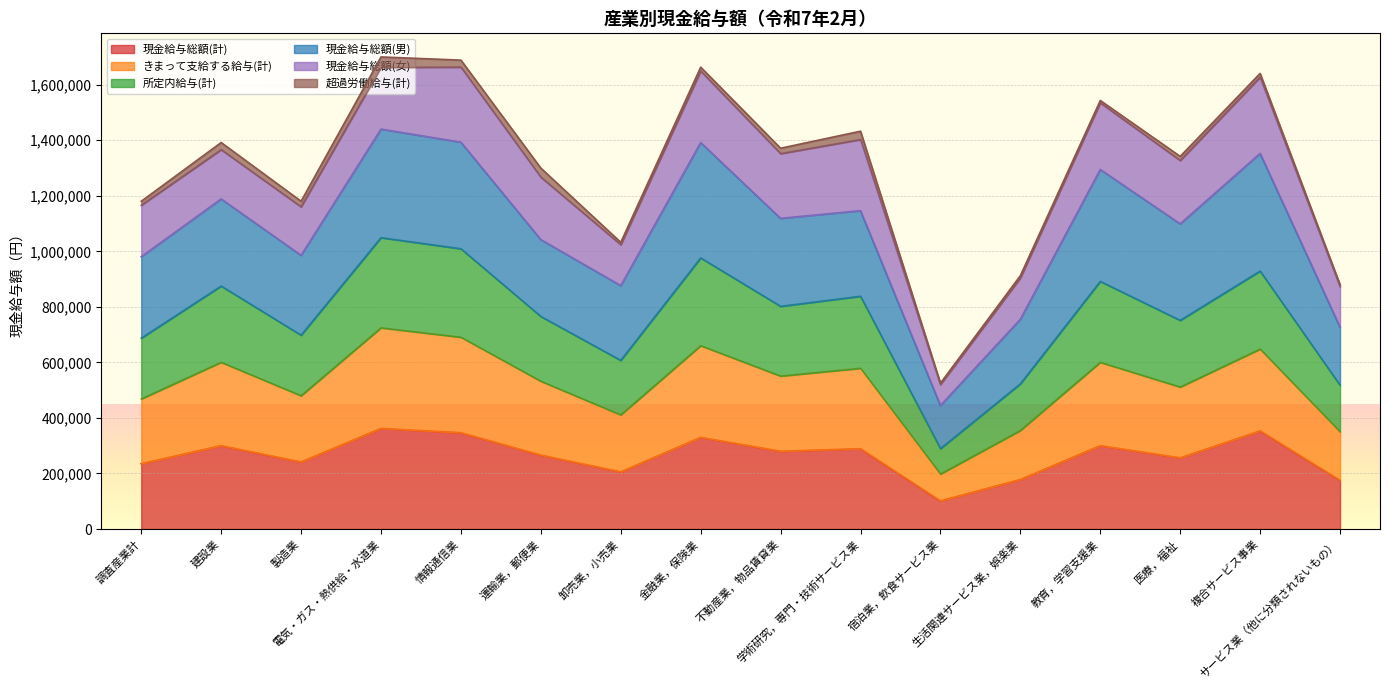

What is the lowest value of the 現金給与総額(計) series?

101337